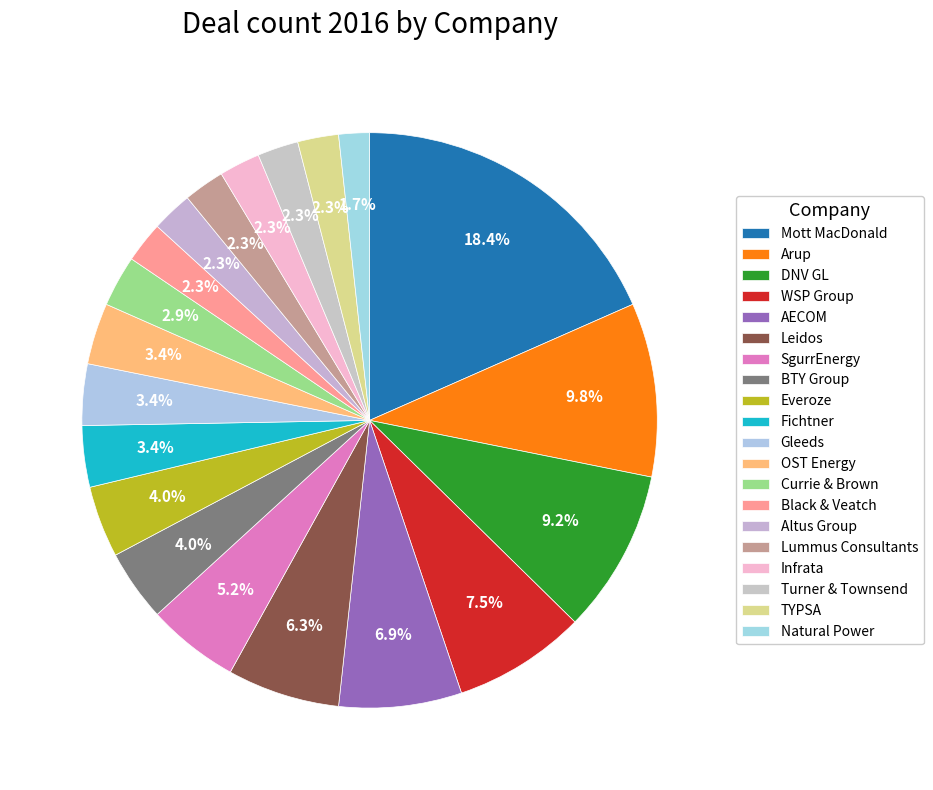

The AECOM slice represents 7% of the pie. True or false?

True